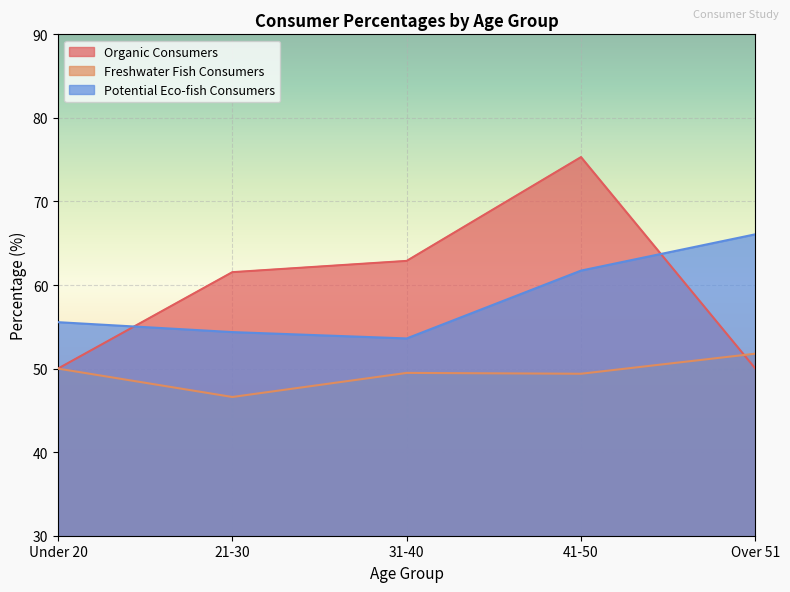

What is the label of the 5th point from the left?

Over 51